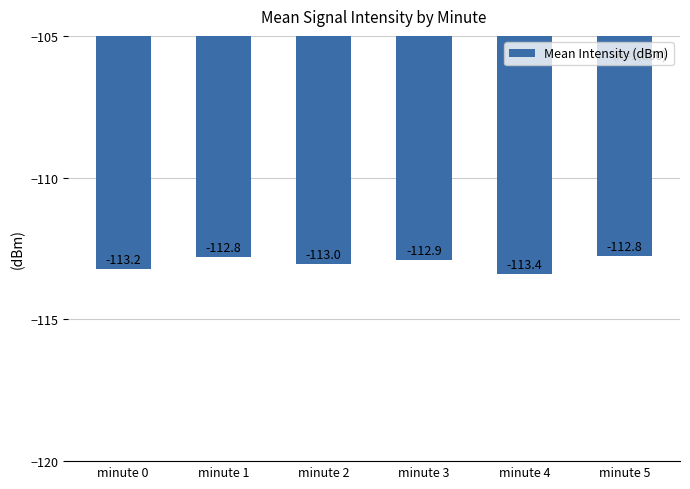

Is it true that the value at minute 1 is -112.8?

True